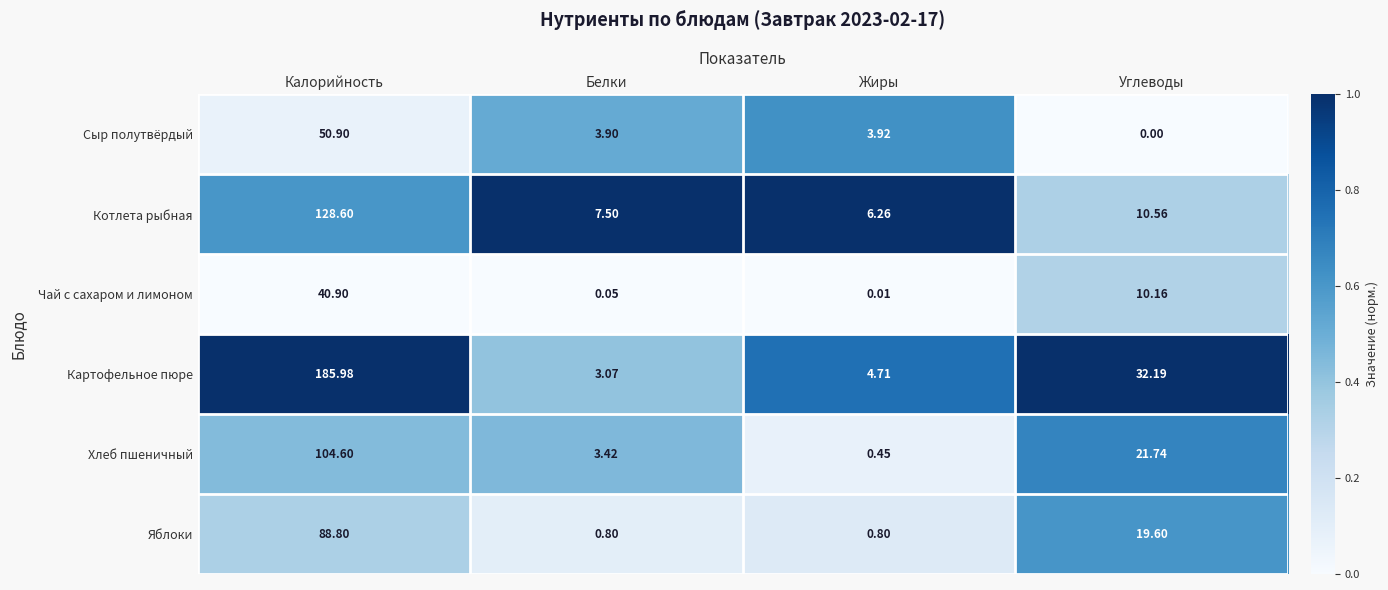

Rank the series by their maximum value, from lowest to highest.

Чай с сахаром и лимоном, Сыр полутвёрдый, Яблоки, Хлеб пшеничный, Котлета рыбная, Картофельное пюре